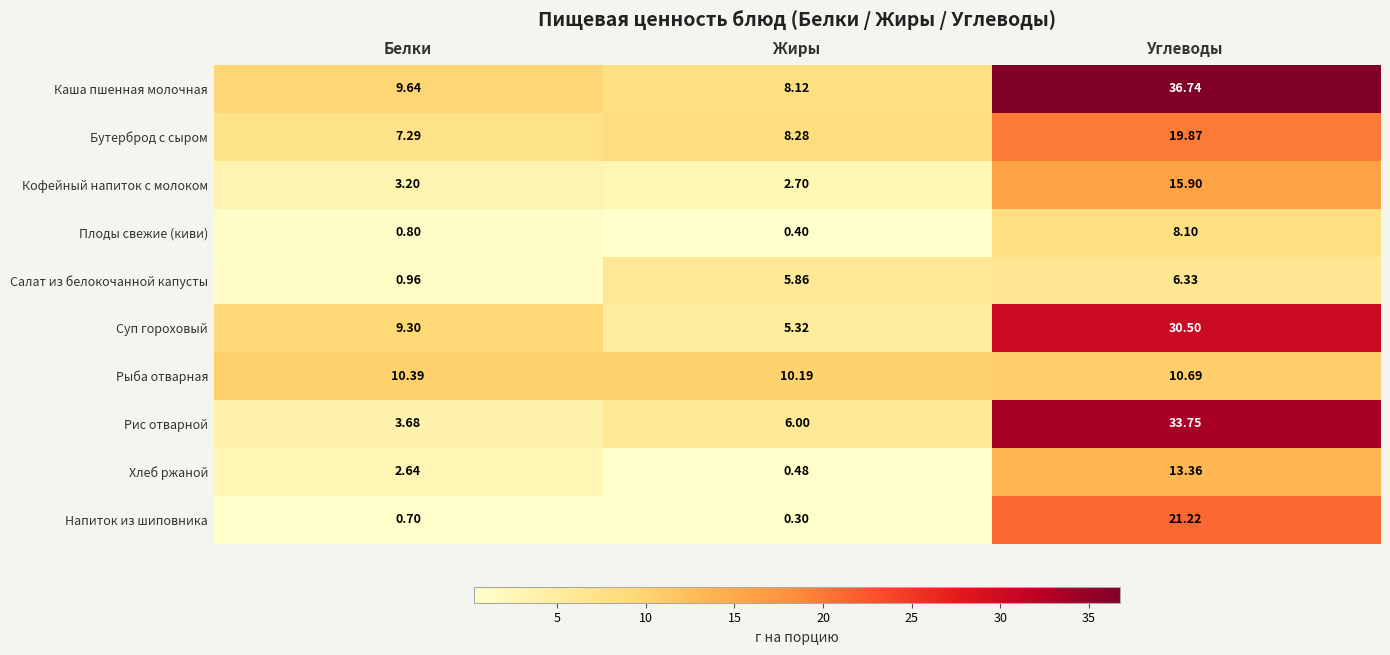

Which label corresponds to the largest value in the chart?

Углеводы